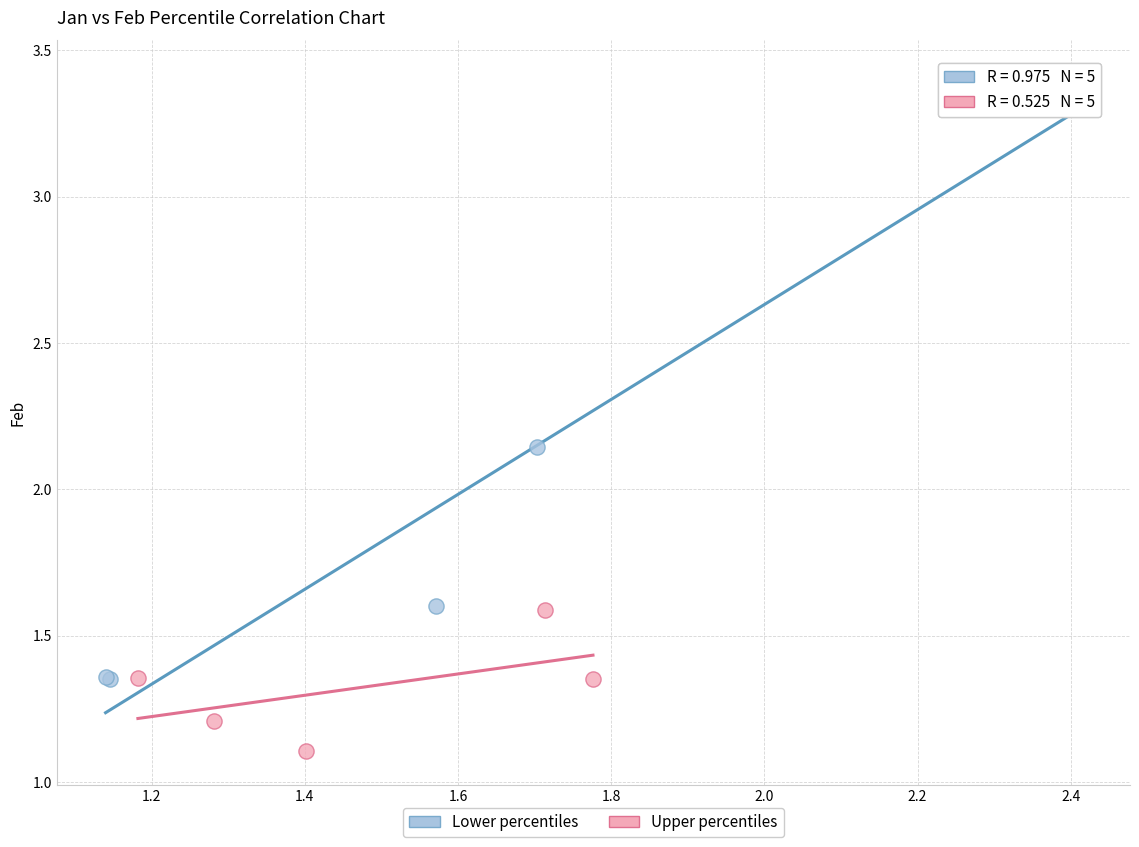

Which series contains the highest Y value?

Lower percentiles